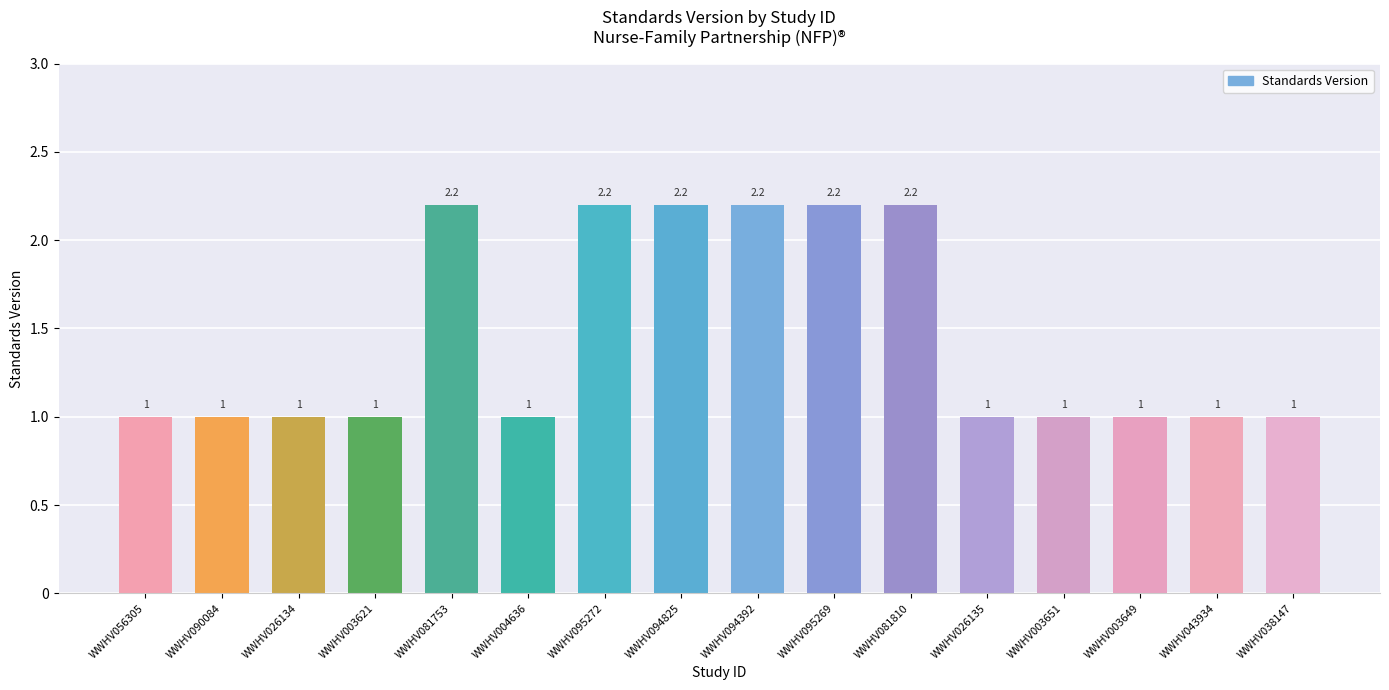

What is the label of the 1st bar from the right?

WWHV038147